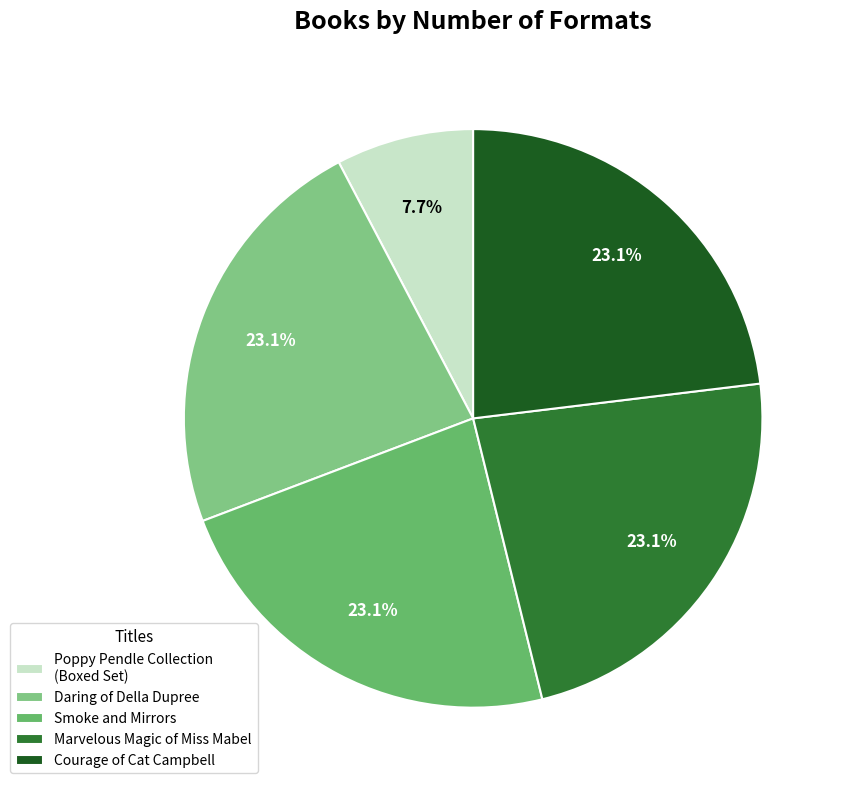

Is it true that Courage of Cat Campbell is 31% of the pie?

False